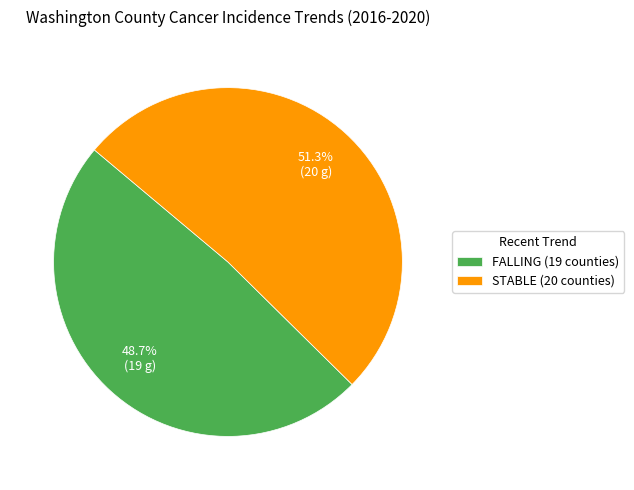

What is the largest slice in the pie chart?

STABLE (20 counties)